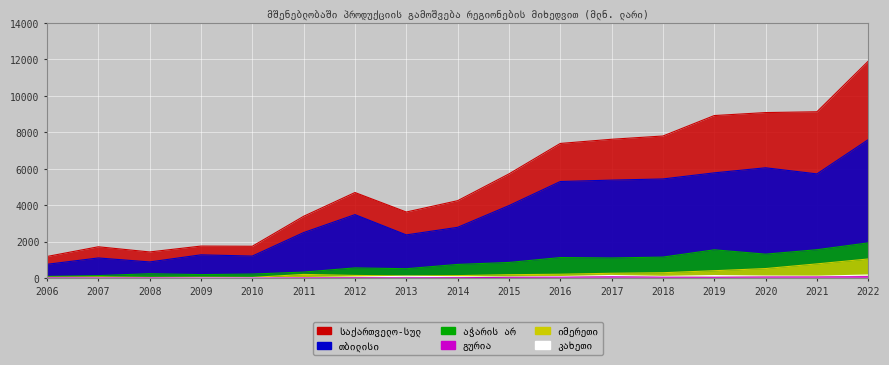

True or false: გურია has more than 2 points higher than both neighbors.

True